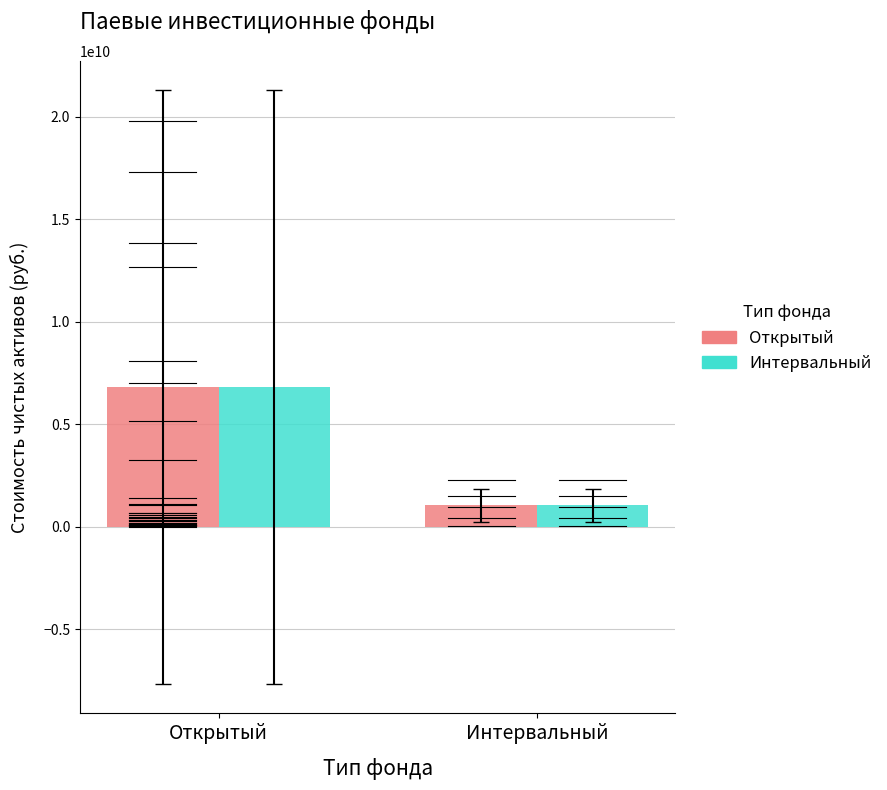

Rank the categories by Открытый value from lowest to highest.

Интервальный, Открытый